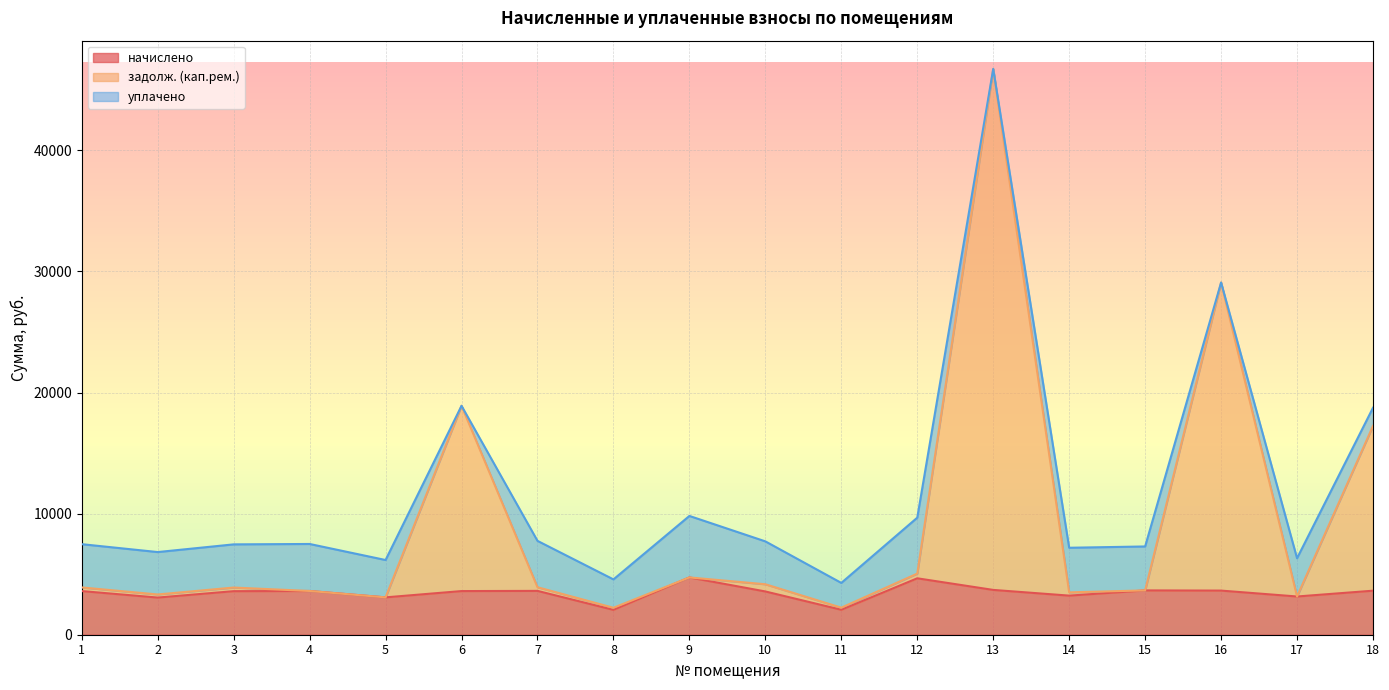

What is the maximum value for начислено?

4731.2